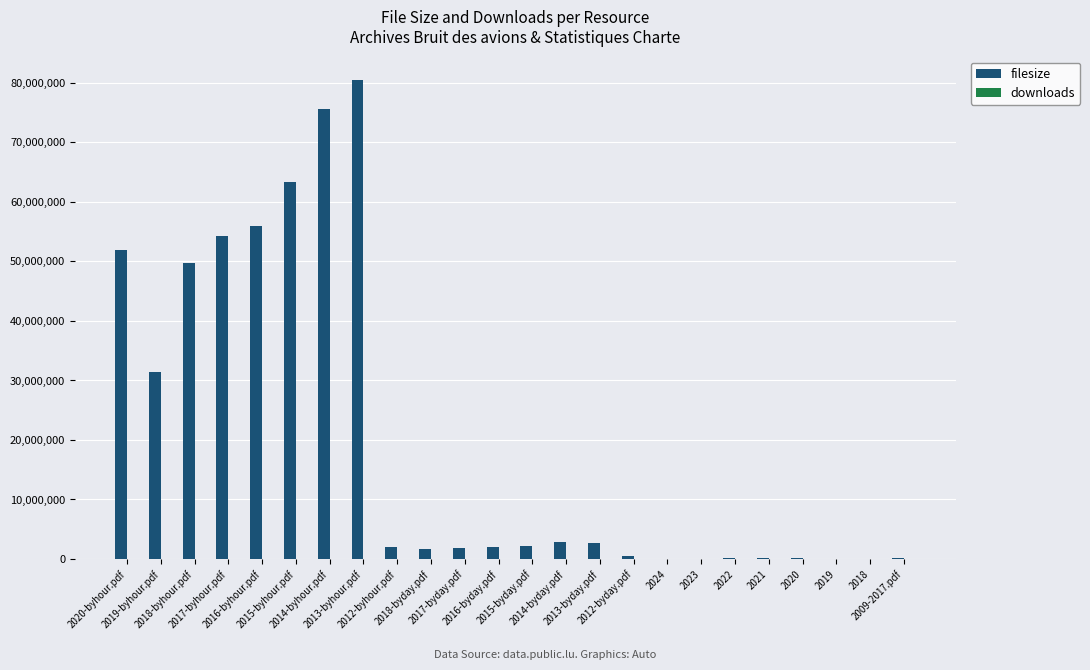

Which series has the largest total across all categories?

filesize